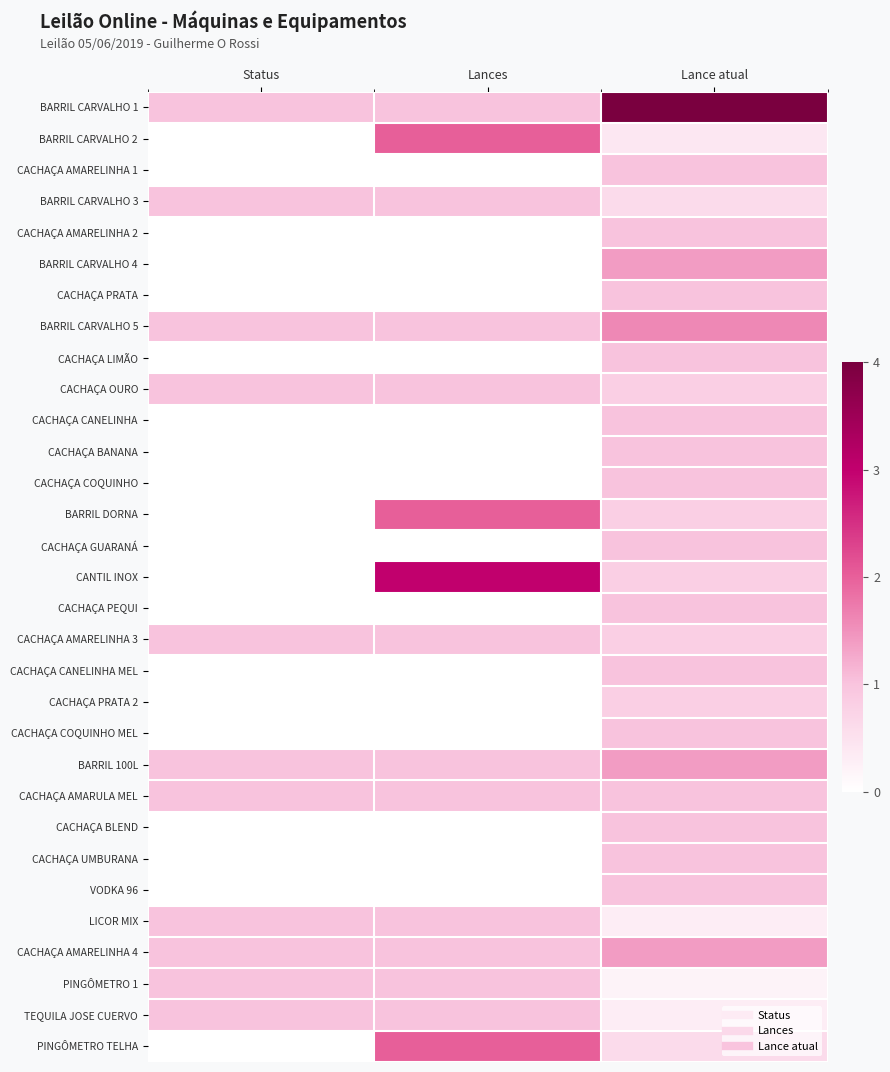

Rank the series at Status from highest to lowest value.

BARRIL CARVALHO 1, BARRIL CARVALHO 3, BARRIL CARVALHO 5, CACHAÇA OURO, CACHAÇA AMARELINHA 3, BARRIL 100L, CACHAÇA AMARULA MEL, LICOR MIX, CACHAÇA AMARELINHA 4, PINGÔMETRO 1, TEQUILA JOSE CUERVO, BARRIL CARVALHO 2, CACHAÇA AMARELINHA 1, CACHAÇA AMARELINHA 2, BARRIL CARVALHO 4, CACHAÇA PRATA, CACHAÇA LIMÃO, CACHAÇA CANELINHA, CACHAÇA BANANA, CACHAÇA COQUINHO, BARRIL DORNA, CACHAÇA GUARANÁ, CANTIL INOX, CACHAÇA PEQUI, CACHAÇA CANELINHA MEL, CACHAÇA PRATA 2, CACHAÇA COQUINHO MEL, CACHAÇA BLEND, CACHAÇA UMBURANA, VODKA 96, PINGÔMETRO TELHA